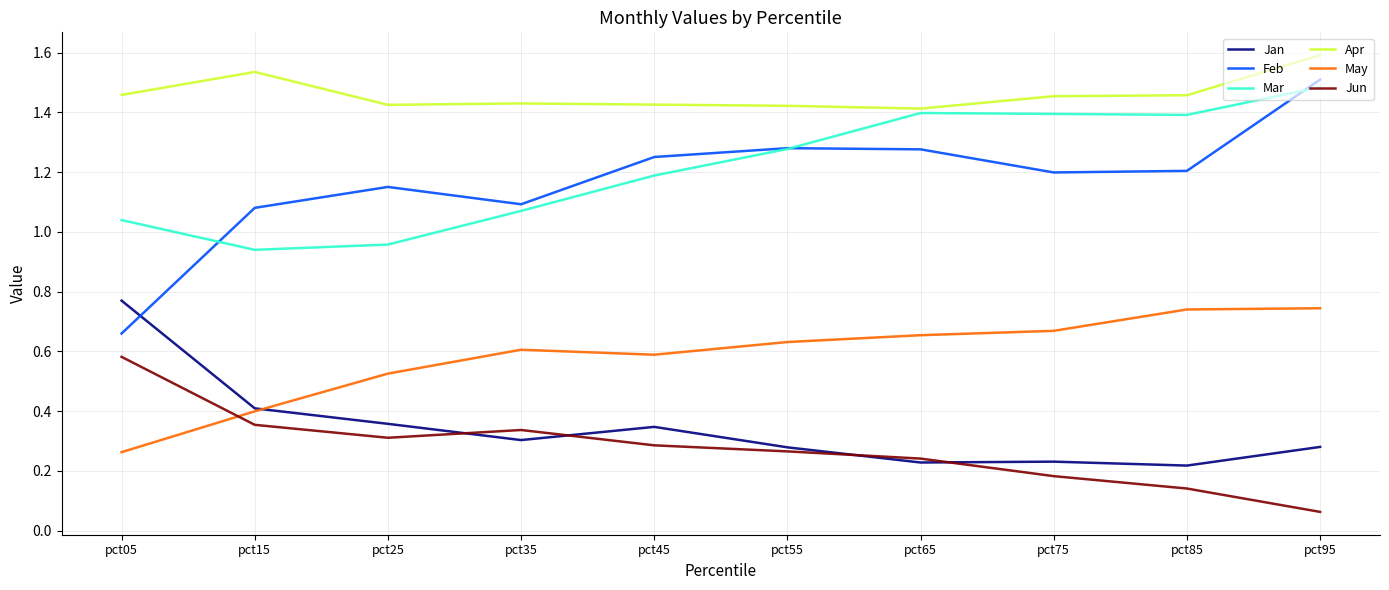

Between pct15 and pct65, which series saw the biggest shift?

Mar